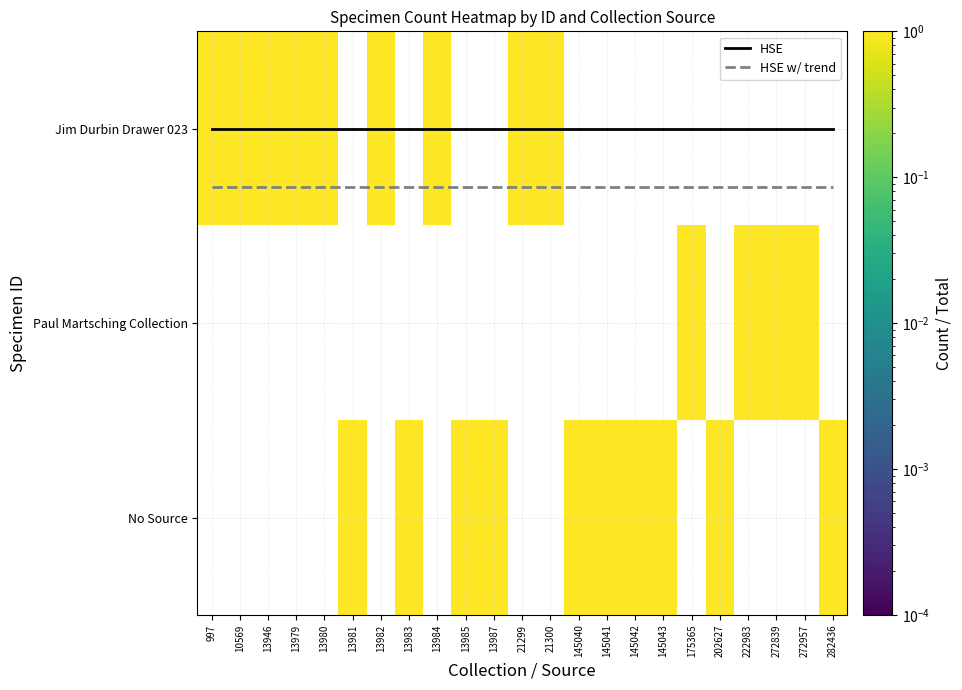

Where is HSE nearest to the value 0?

997